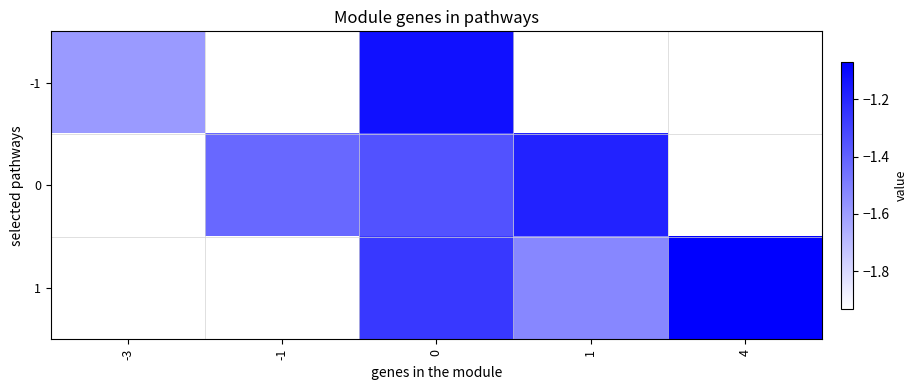

Is it true that 0 equals -1.2 at 1?

True